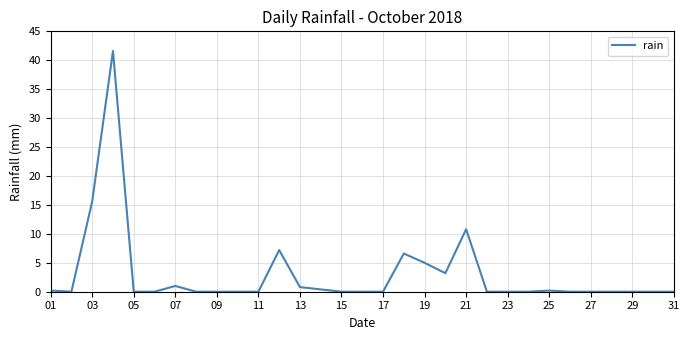

Reading right to left, transcribe all the data shown in this chart.

0.0	0.0	0.0	0.0	0.0	0.0	0.2	0.0	0.0	0.0	10.8	3.2	5.0	6.6	0.0	0.0	0.0	0.4	0.8	7.2	0.0	0.0	0.0	0.0	1.0	0.0	0.0	41.6	15.6	0.0	0.2